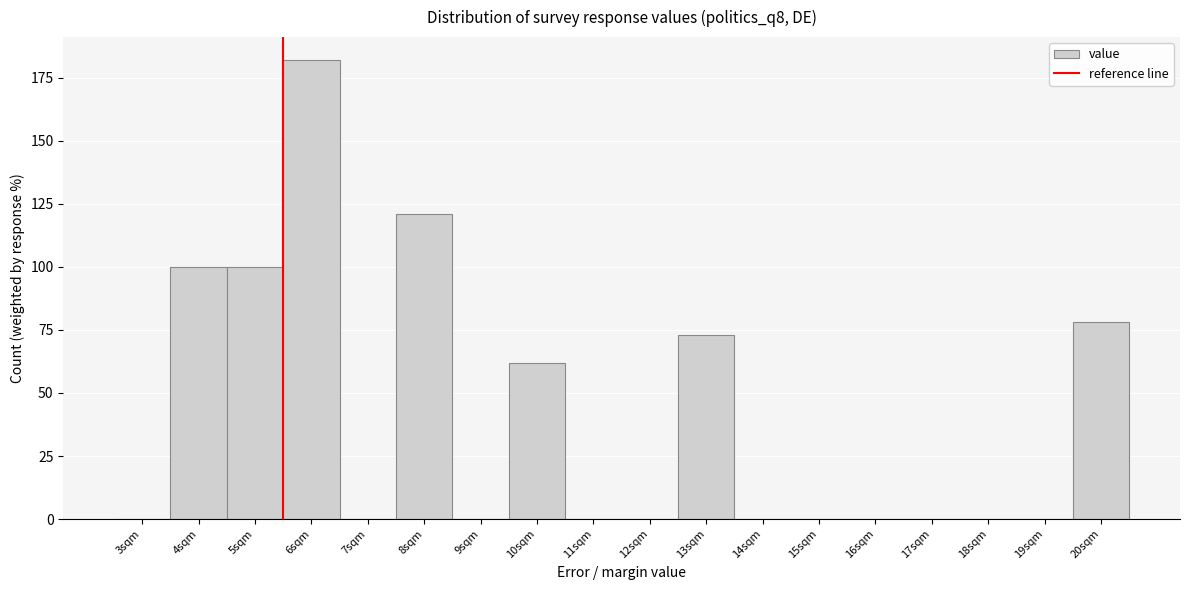

Reading left to right, extract all data points from this chart.

3sqm=0	4sqm=100	5sqm=100	6sqm=182	7sqm=0	8sqm=121	9sqm=0	10sqm=62	11sqm=0	12sqm=0	13sqm=73	14sqm=0	15sqm=0	16sqm=0	17sqm=0	18sqm=0	19sqm=0	20sqm=78